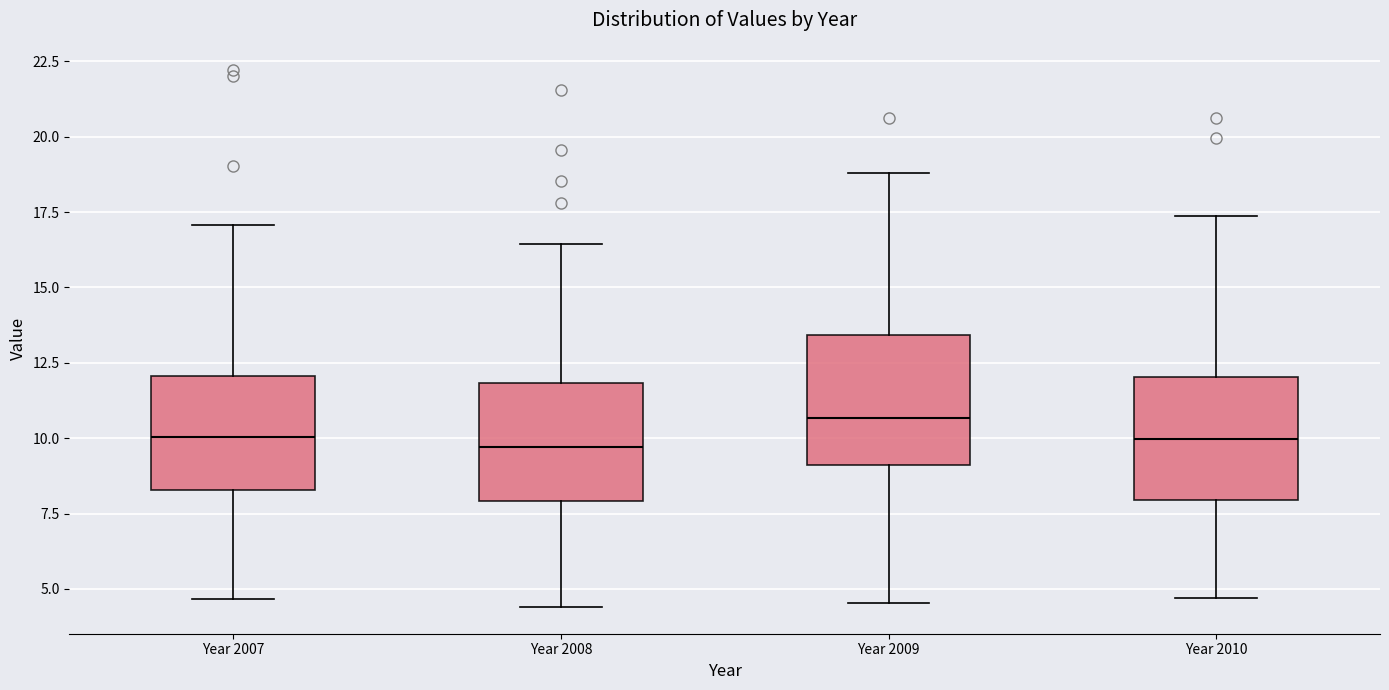

Which box has the highest median line?

Year 2009